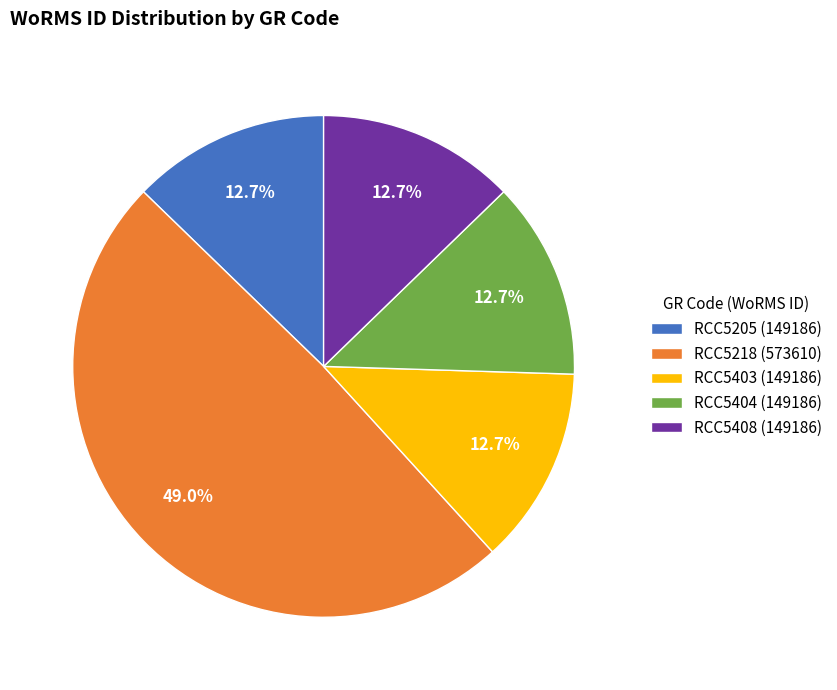

To the nearest percent, what is the combined percentage of RCC5205 and RCC5404?

25%